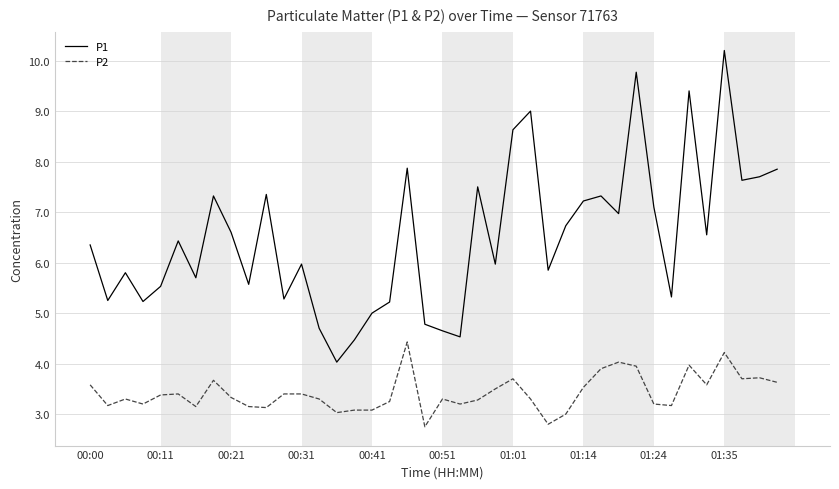

Which series has the largest total across all categories?

P1